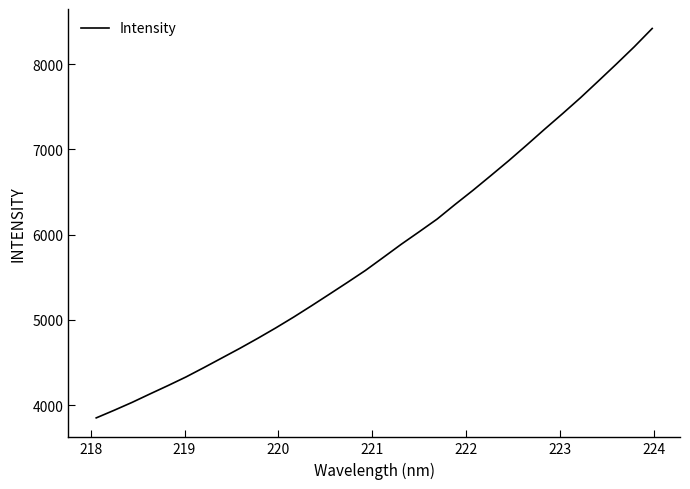

What is the difference between the maximum and minimum values?

4569.0